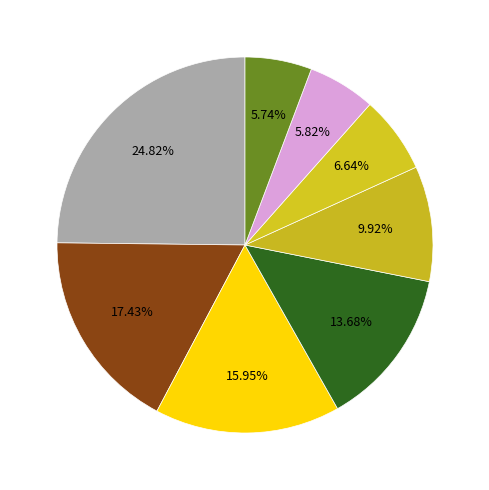

How many slices are in this pie chart?

8